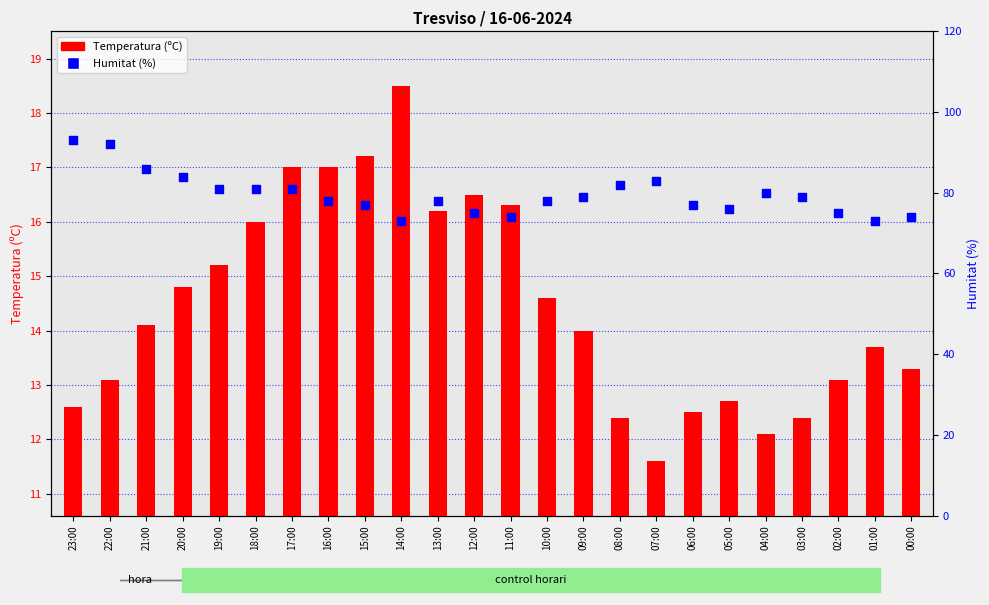

At which category is the sum across all series the highest?

23:00